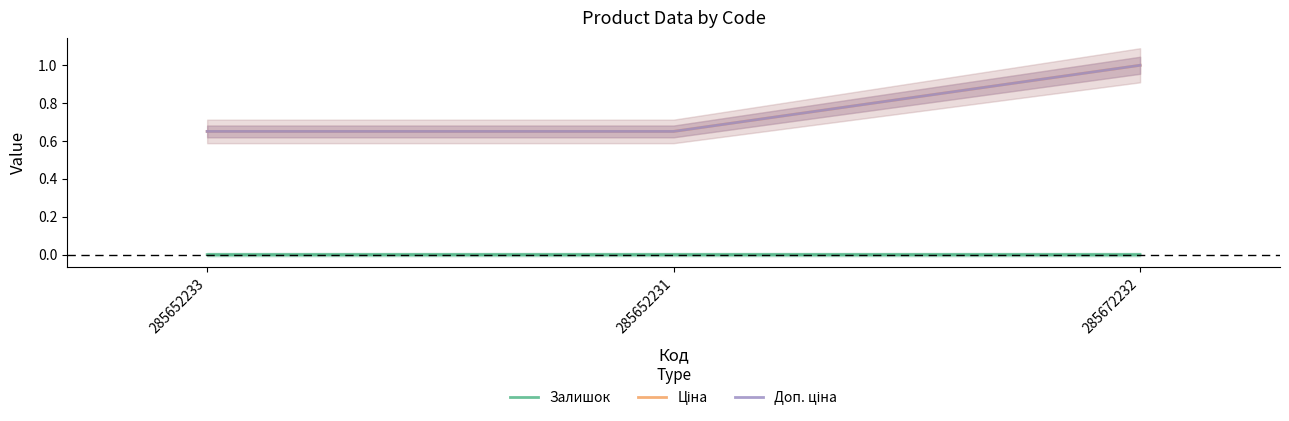

How many distinct data groups are displayed?

3